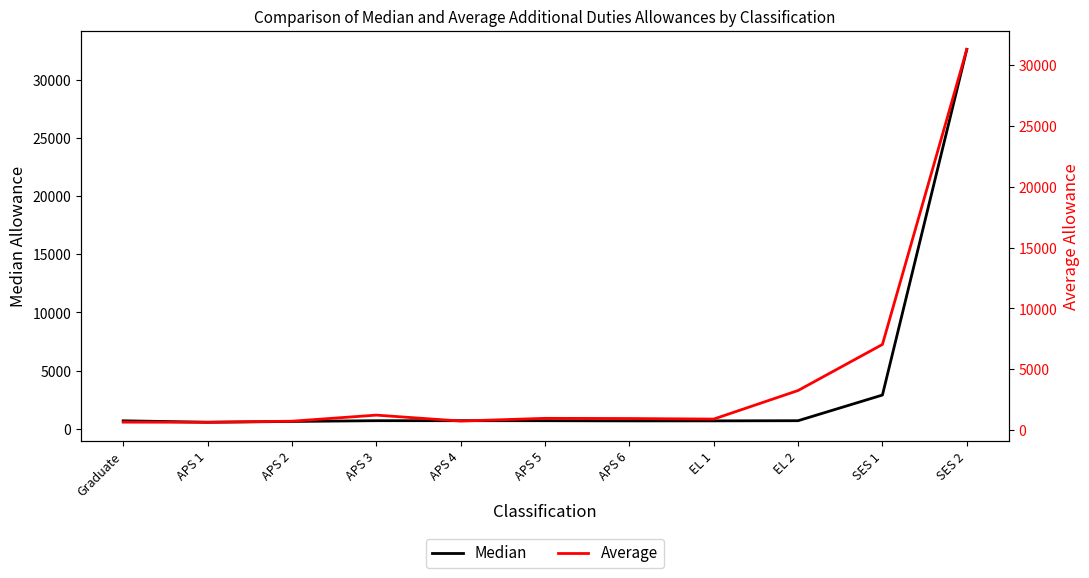

What is the approximate value of Median at SES 2?

32617.0